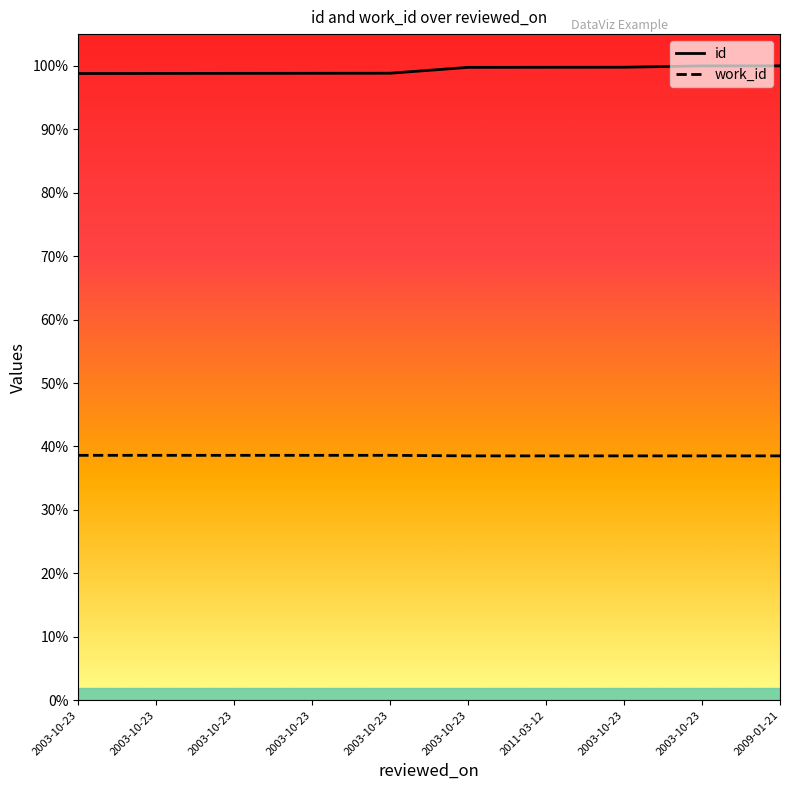

Does the chart display data point markers on the line(s)?

No